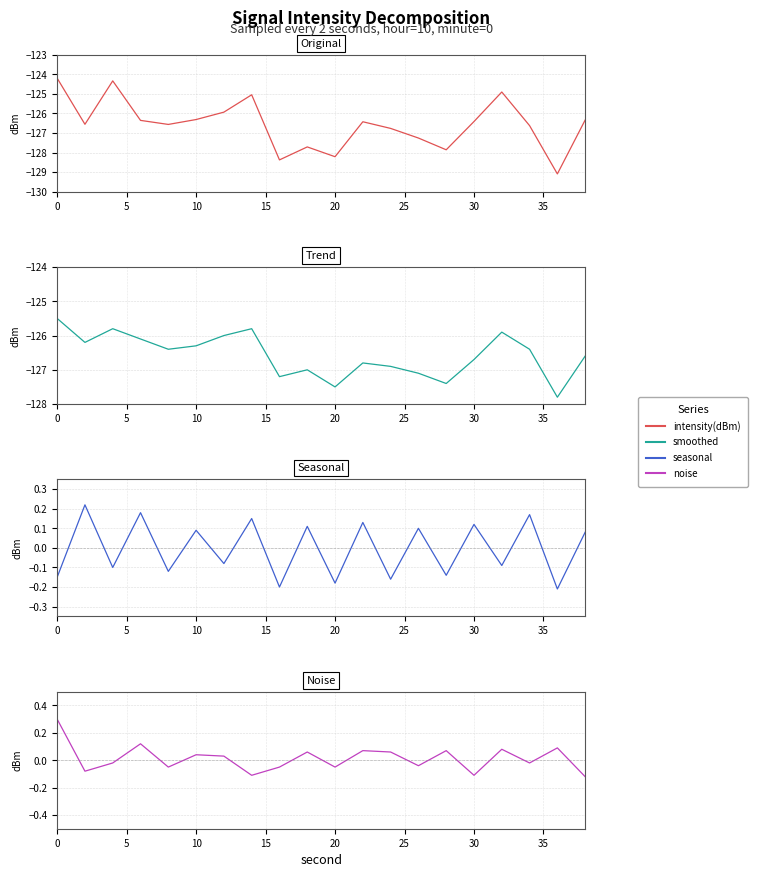

Does the chart have visible grid lines?

Yes